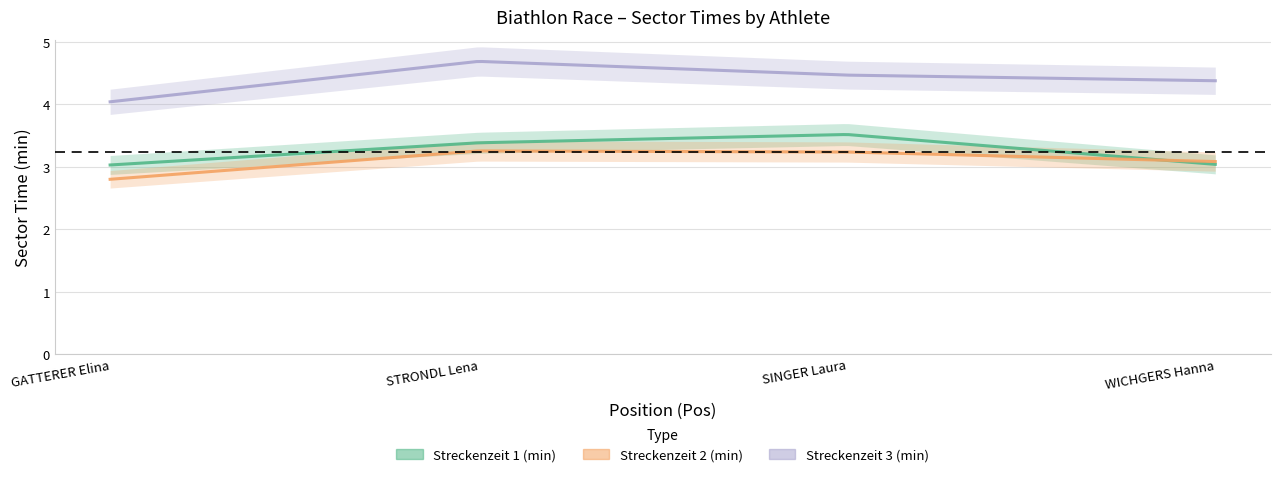

Which series has the largest total across all categories?

Streckenzeit 3 (min)